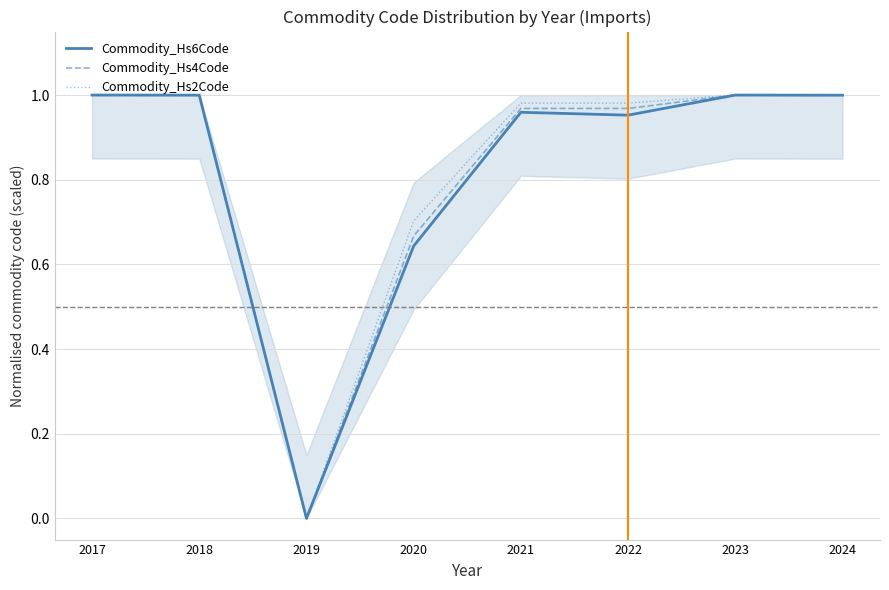

True or false: Commodity_Hs2Code and Commodity_Hs4Code cross at least once.

False